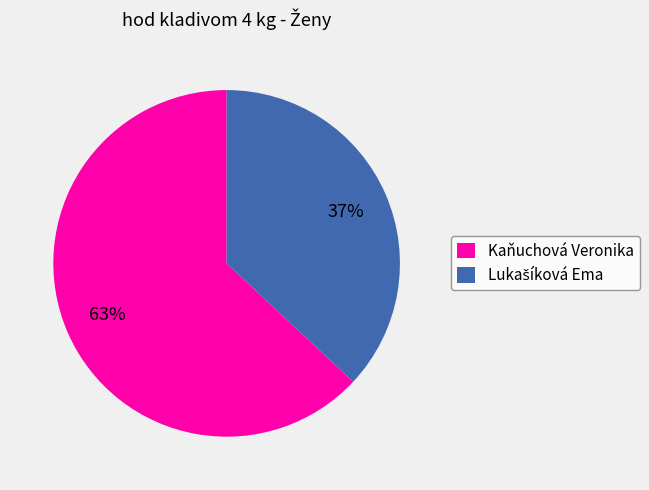

To the nearest percent, what is the difference between the largest and smallest slice percentages?

26%